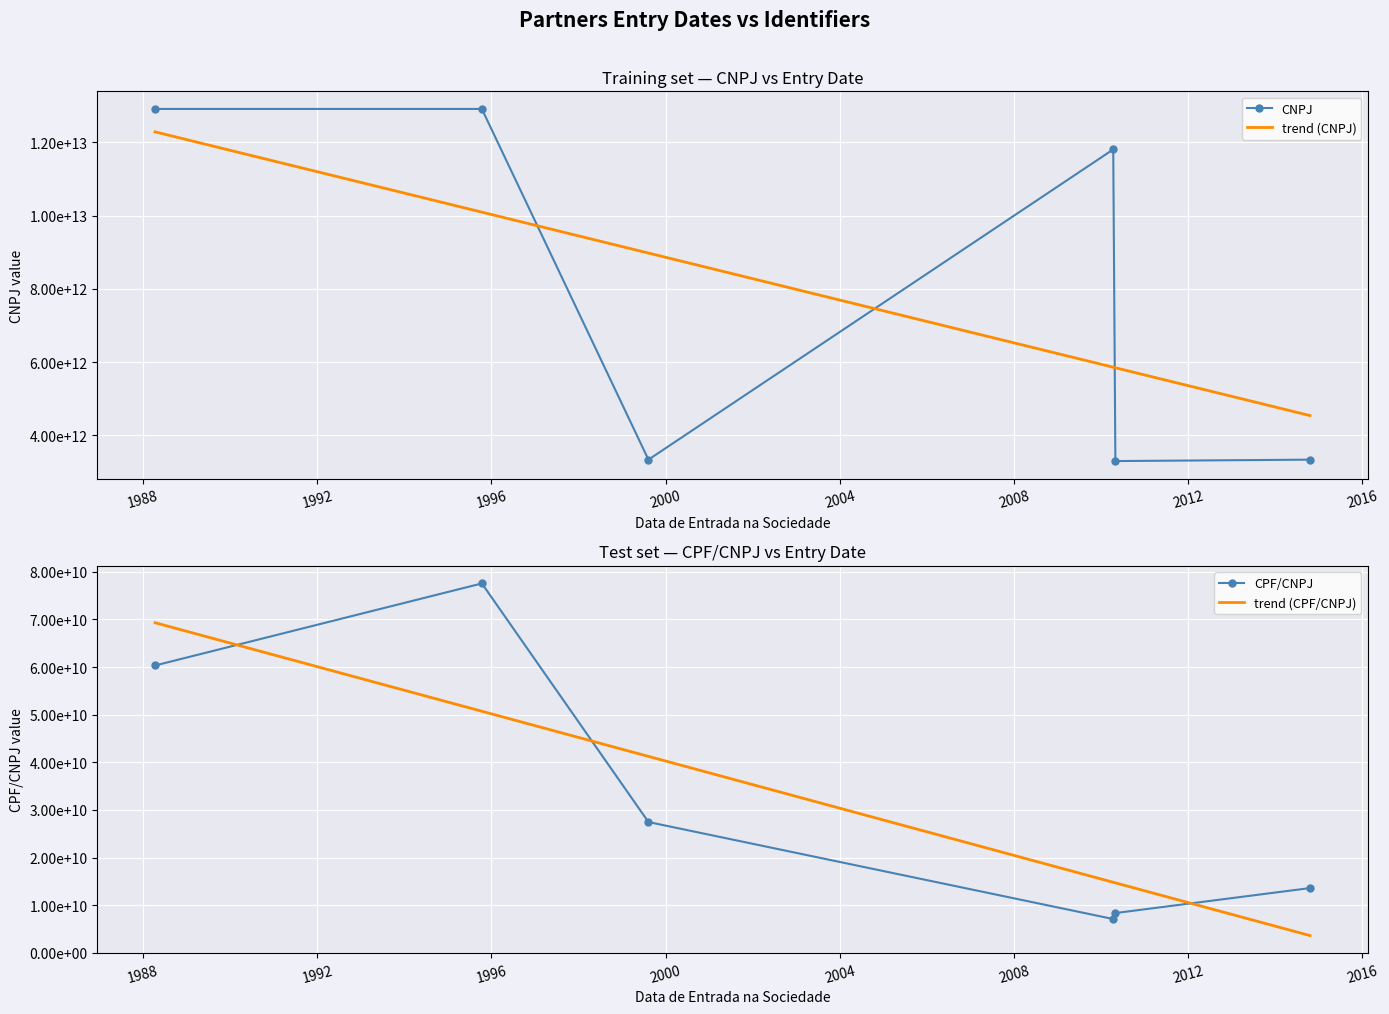

Which series has the largest total across all categories?

CNPJ